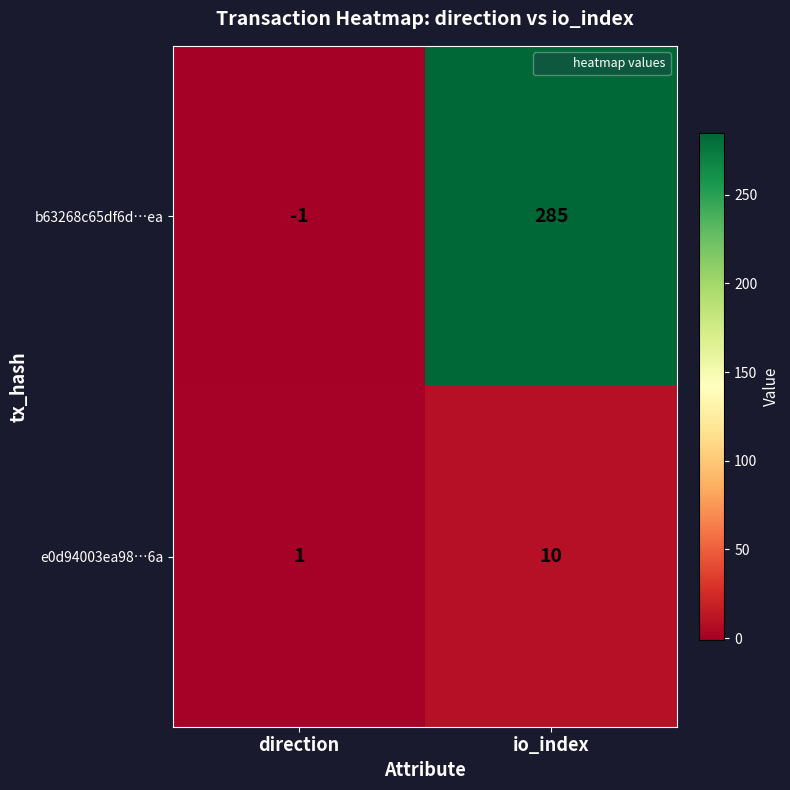

Reading left to right, what are all the values shown in this chart?

b63268c65df6d…ea: direction=-1	io_index=285
e0d94003ea98…6a: direction=1	io_index=10